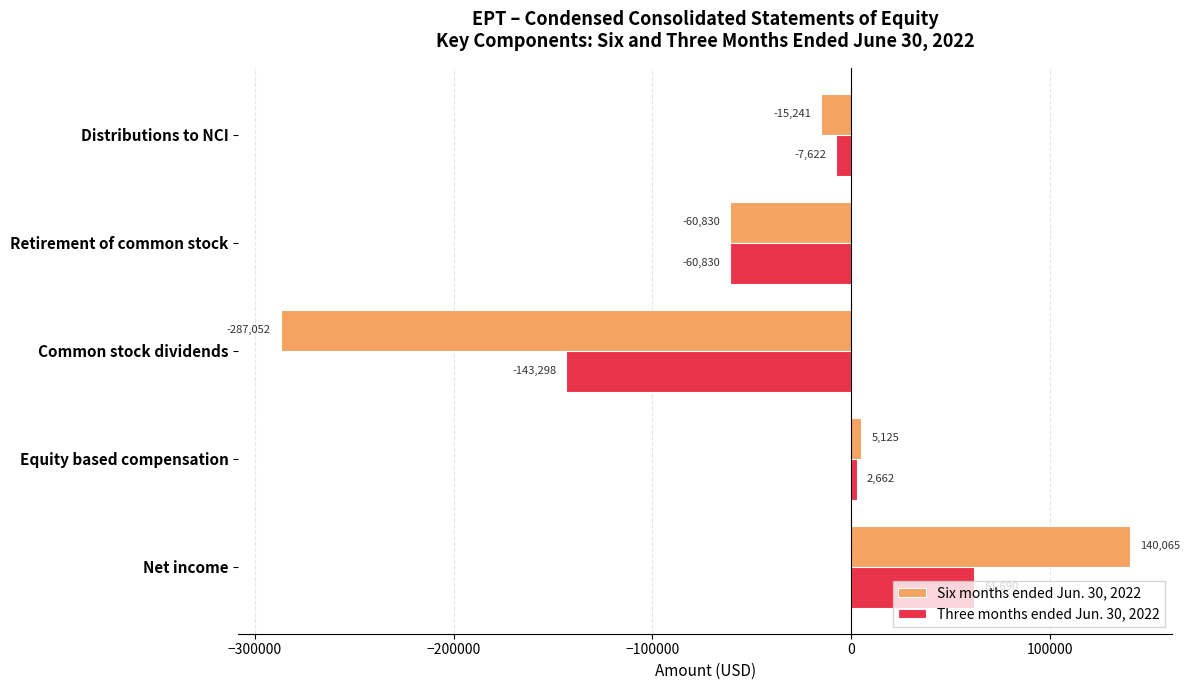

What is the lowest value of the Six months ended Jun. 30, 2022 series?

-287052